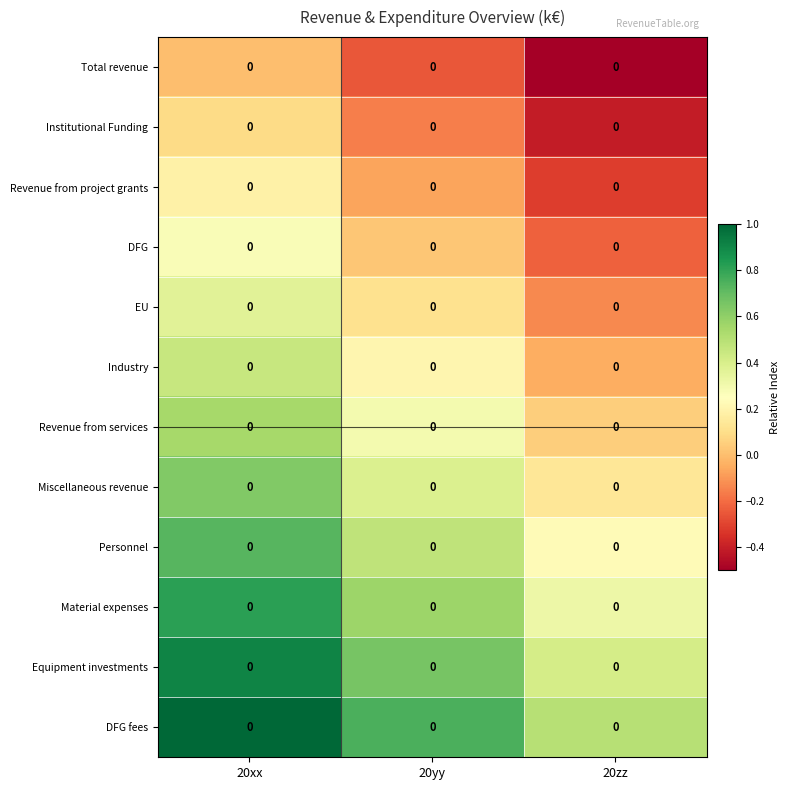

The value of row_0 at 20yy is -0.4. True or false?

False